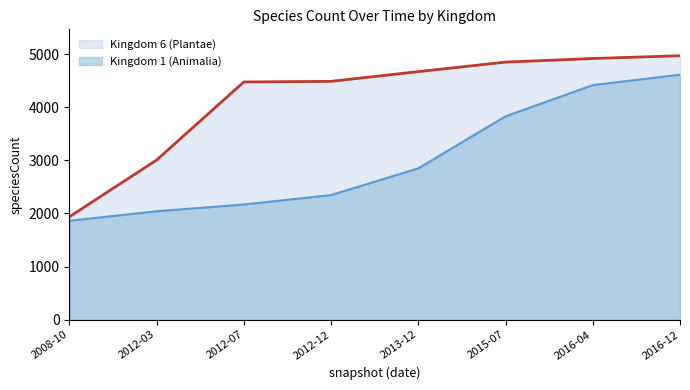

True or false: Kingdom 1 (Animalia) and Kingdom 6 (Plantae) cross at least once.

False